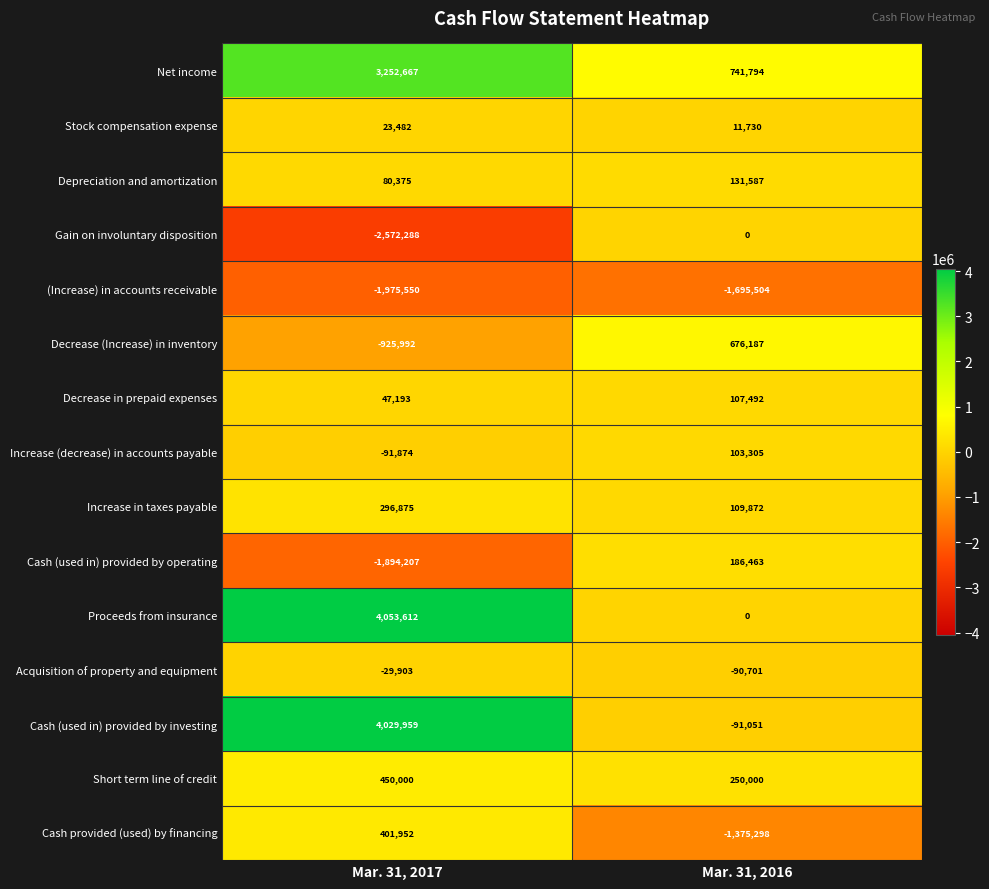

Reading left to right, list all the values displayed in this chart.

Net income: Mar. 31, 2017=3252667	Mar. 31, 2016=741794
Stock compensation expense: Mar. 31, 2017=23482	Mar. 31, 2016=11730
Depreciation and amortization: Mar. 31, 2017=80375	Mar. 31, 2016=131587
Gain on involuntary disposition: Mar. 31, 2017=-2572288	Mar. 31, 2016=0
(Increase) in accounts receivable: Mar. 31, 2017=-1975550	Mar. 31, 2016=-1695504
Decrease (Increase) in inventory: Mar. 31, 2017=-925992	Mar. 31, 2016=676187
Decrease in prepaid expenses: Mar. 31, 2017=47193	Mar. 31, 2016=107492
Increase (decrease) in accounts payable: Mar. 31, 2017=-91874	Mar. 31, 2016=103305
Increase in taxes payable: Mar. 31, 2017=296875	Mar. 31, 2016=109872
Cash (used in) provided by operating: Mar. 31, 2017=-1894207	Mar. 31, 2016=186463
Proceeds from insurance: Mar. 31, 2017=4053612	Mar. 31, 2016=0
Acquisition of property and equipment: Mar. 31, 2017=-29903	Mar. 31, 2016=-90701
Cash (used in) provided by investing: Mar. 31, 2017=4029959	Mar. 31, 2016=-91051
Short term line of credit: Mar. 31, 2017=450000	Mar. 31, 2016=250000
Cash provided (used) by financing: Mar. 31, 2017=401952	Mar. 31, 2016=-1375298